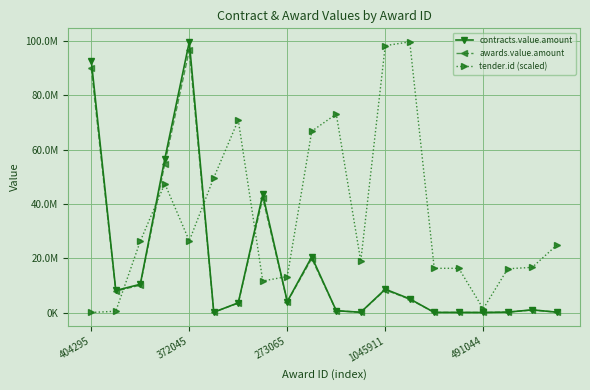

What are all the series names shown in the legend?

contracts.value.amount, awards.value.amount, tender.id (scaled)